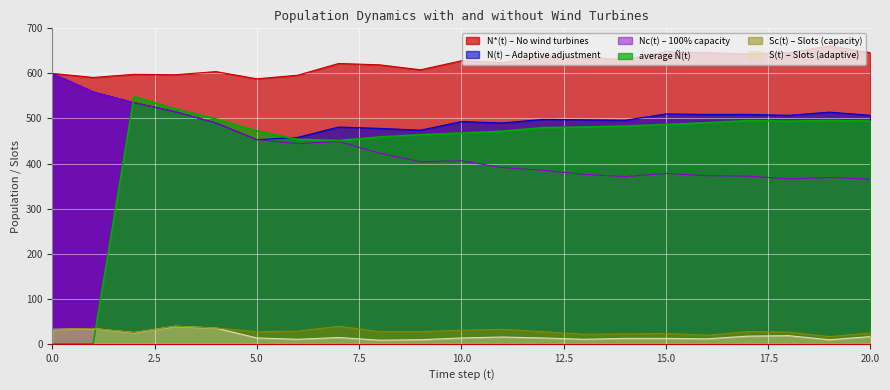

What is the value of the N*(t) point at the 20th from the left?

661.0